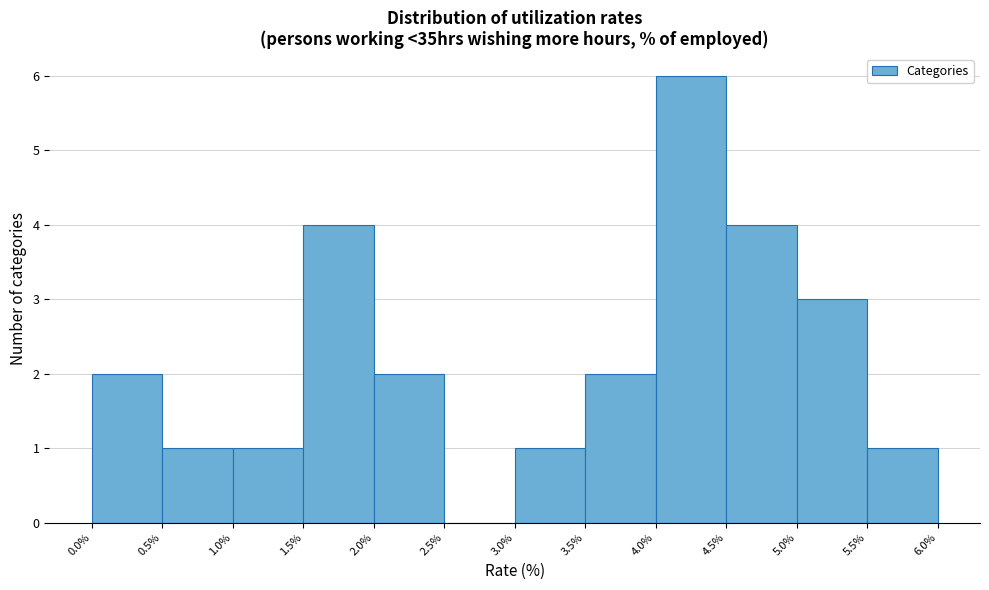

Which range on the x-axis has the tallest bar?

4.0% to 4.5%